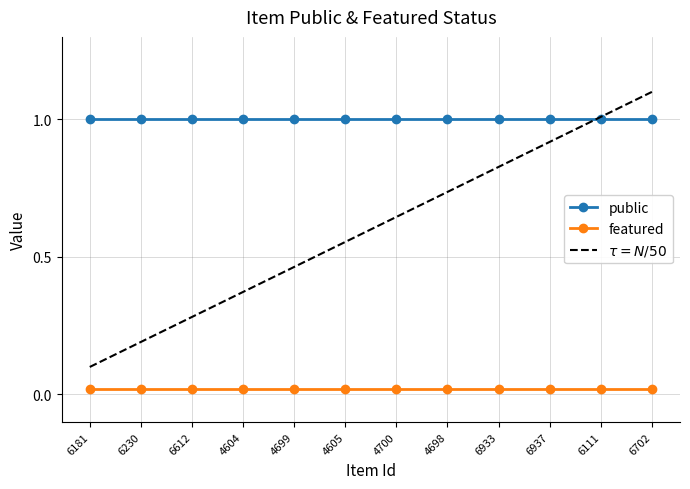

What is the spread (max minus min) of values at 6937?

1